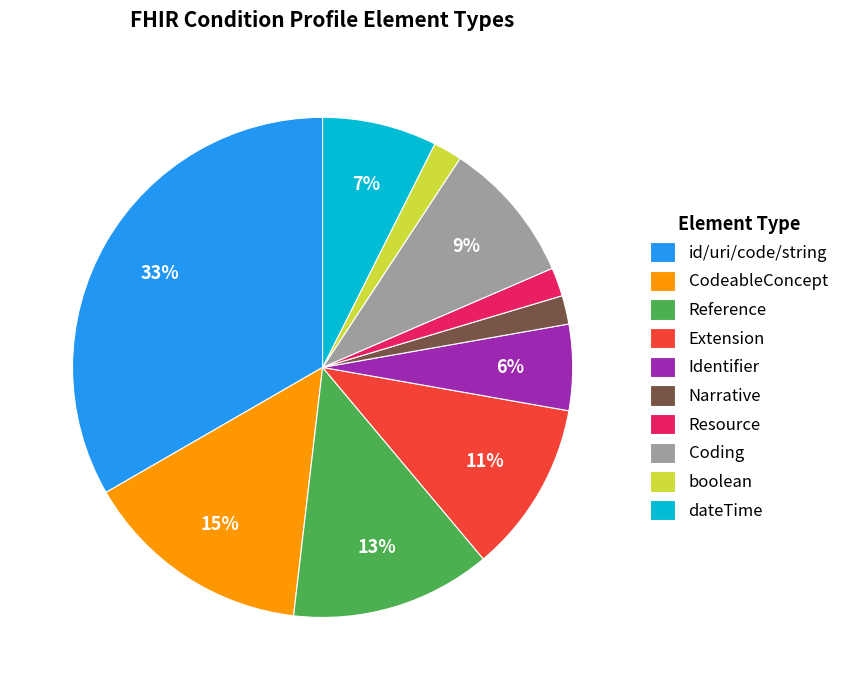

Count the number of slices in the pie.

10